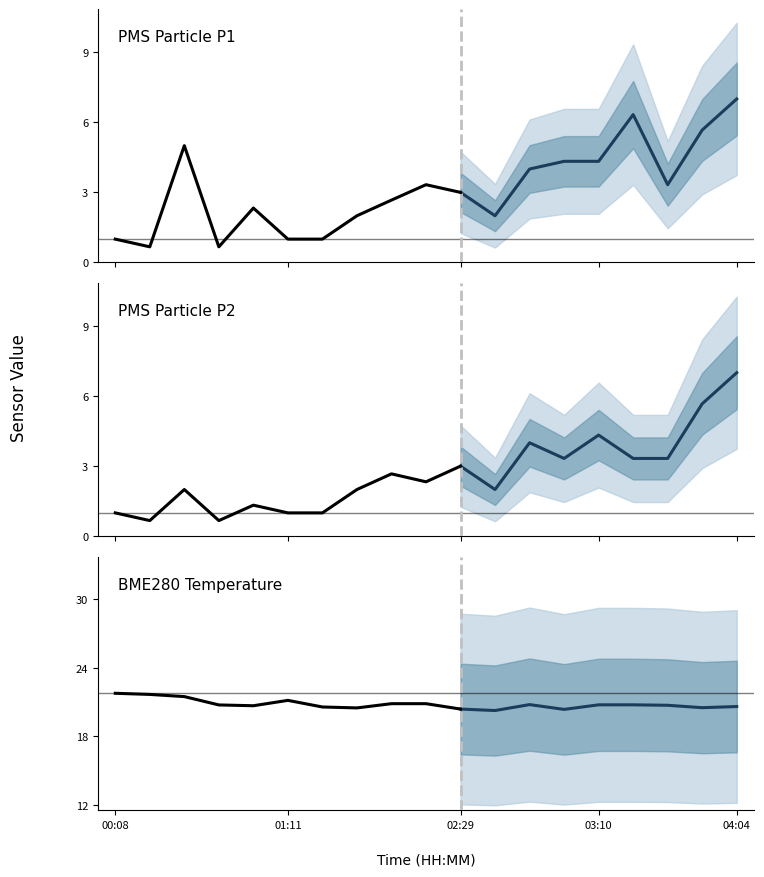

What is the value of the PMS_P2 point at the 10th from the left?

2.3